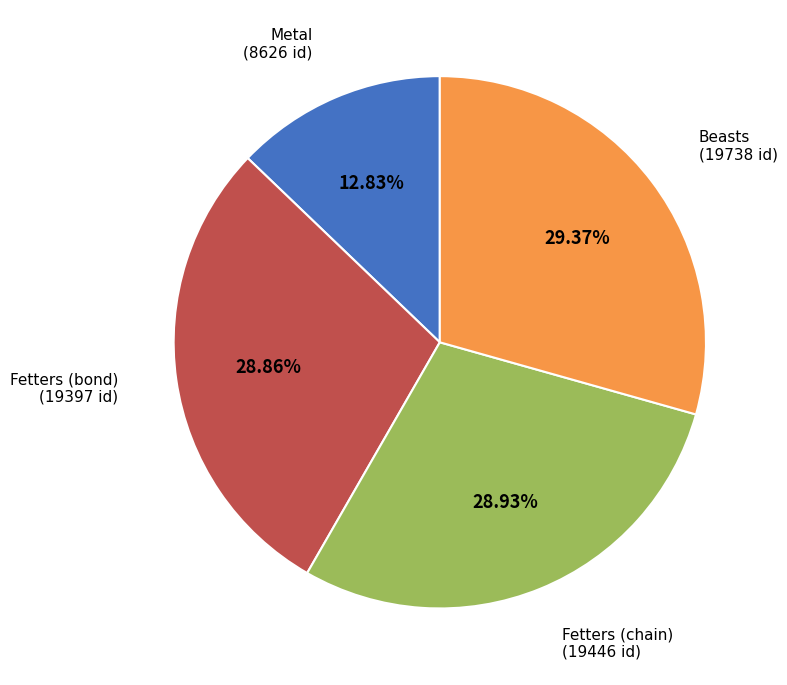

To the nearest percent, what is the difference between the largest and smallest slice percentages?

17%